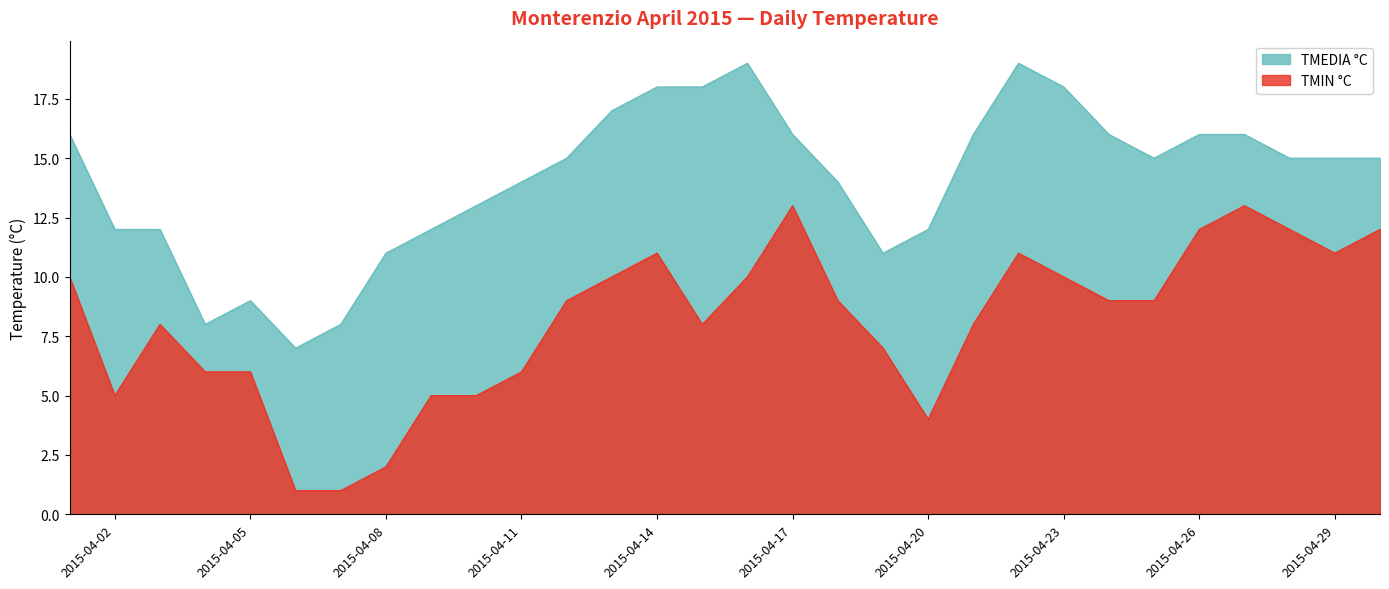

What is the approximate value of TMIN °C at 2015-04-02?

5